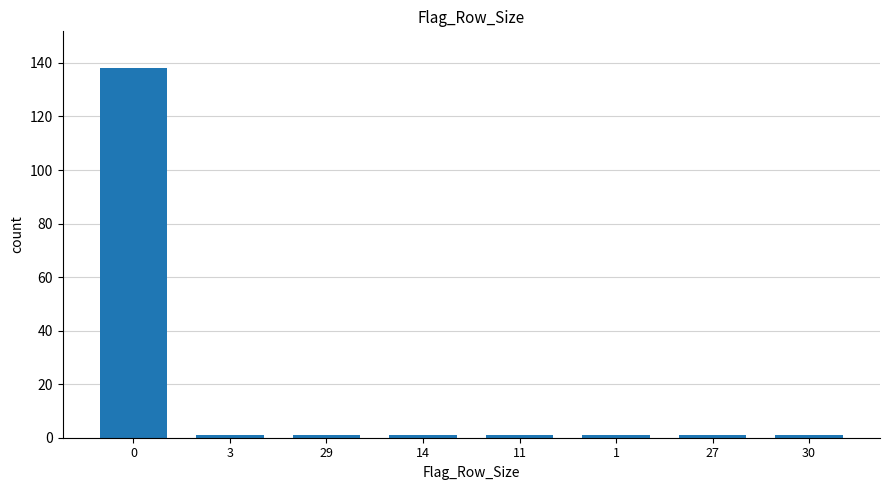

Reading left to right, extract all data points from this chart.

138	1	1	1	1	1	1	1